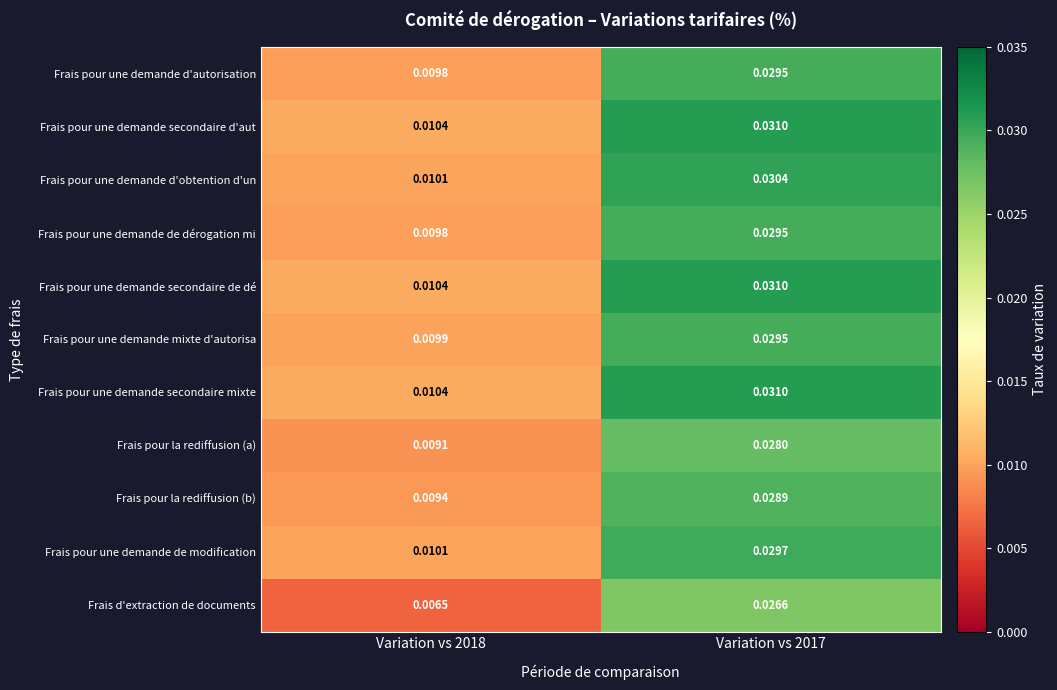

Is the value of Frais pour une demande d'autorisation at Variation vs 2017 greater than the value of Frais pour une demande secondaire d'aut at Variation vs 2017?

No